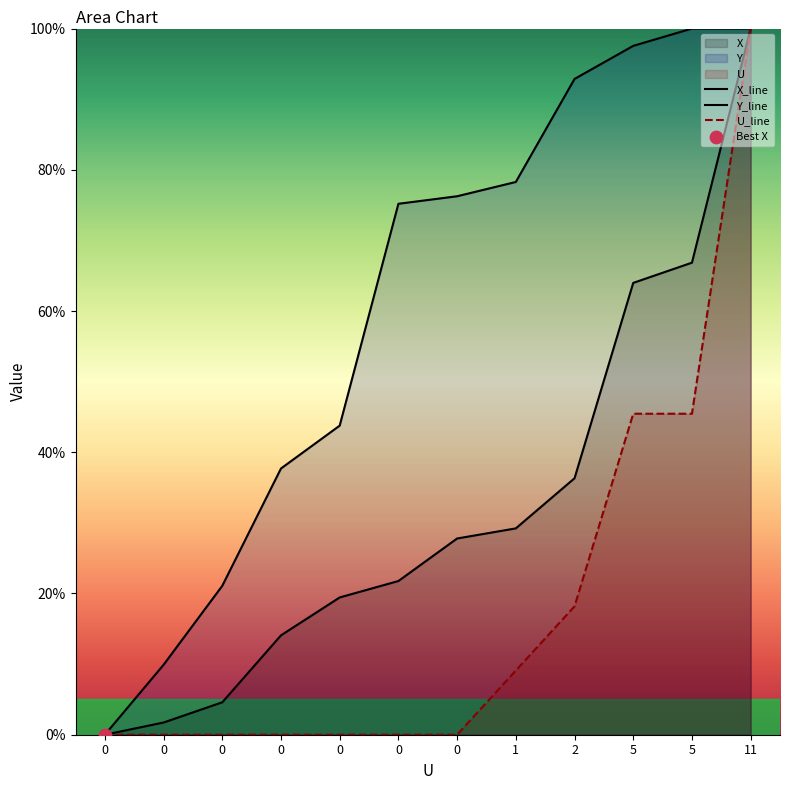

What are all the series names shown in the legend?

X, Y, U